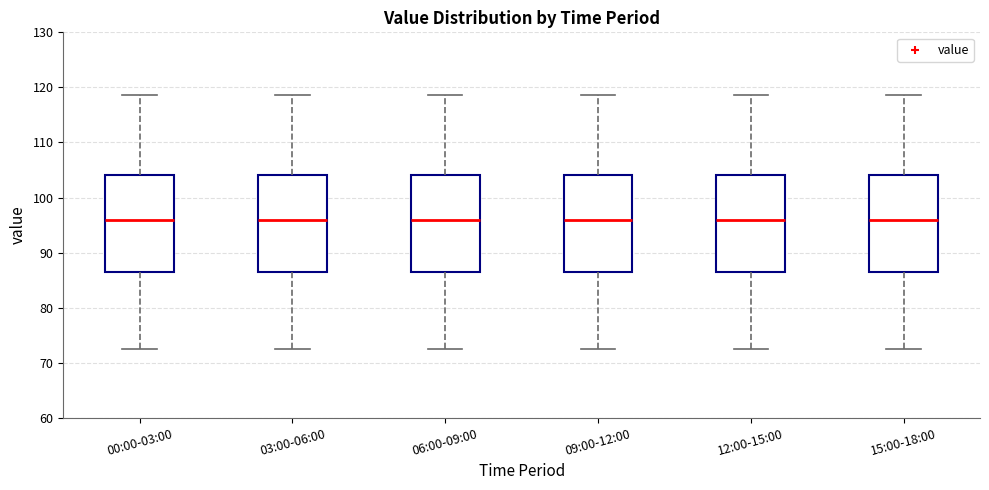

Reading left to right, transcribe this box plot: for each box, give where its median line is, the range the box spans, and where its two whiskers end, as read against the y-axis. The values are not printed on the chart, so give them approximately, as read against the axis.

00:00-03:00: median 96, box 86 to 104, whiskers 72 to 119
03:00-06:00: median 96, box 86 to 104, whiskers 72 to 119
06:00-09:00: median 96, box 86 to 104, whiskers 72 to 119
09:00-12:00: median 96, box 86 to 104, whiskers 72 to 119
12:00-15:00: median 96, box 86 to 104, whiskers 72 to 119
15:00-18:00: median 96, box 86 to 104, whiskers 72 to 119